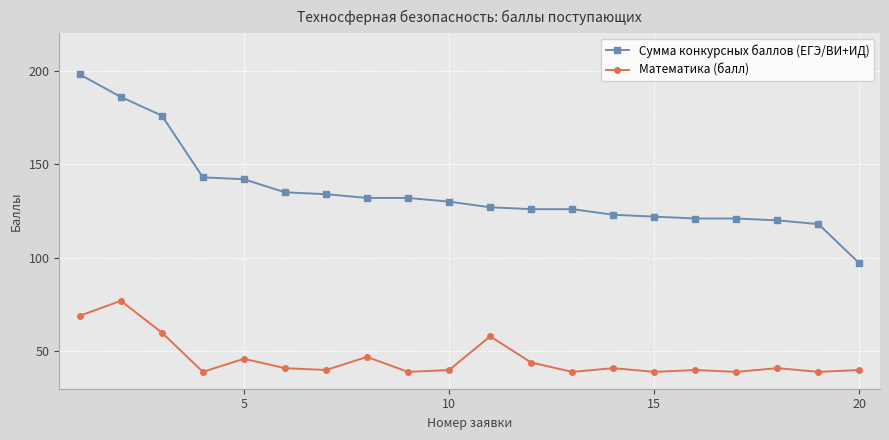

Reading right to left, what are all the values shown in this chart?

Сумма конкурсных баллов (ЕГЭ/ВИ+ИД): 97	118	120	121	121	122	123	126	126	127	130	132	132	134	135	142	143	176	186	198
Математика (балл): 40	39	41	39	40	39	41	39	44	58	40	39	47	40	41	46	39	60	77	69